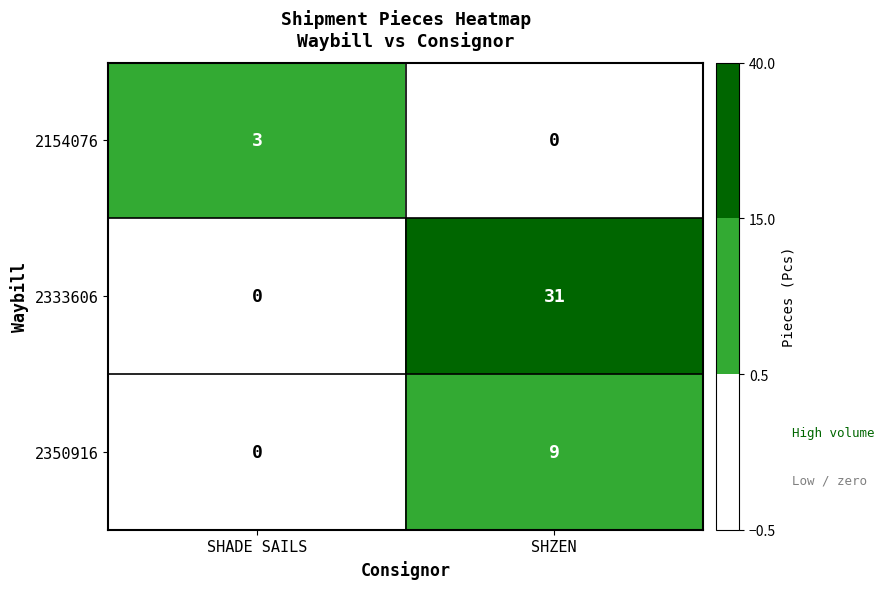

List the labels in order of 2333606 value, smallest first.

SHADE SAILS, SHZEN